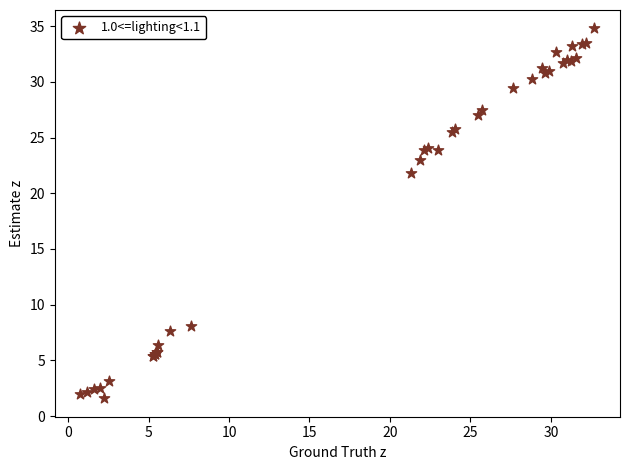

What Y value in the scatter plot is closest to 18?

21.8